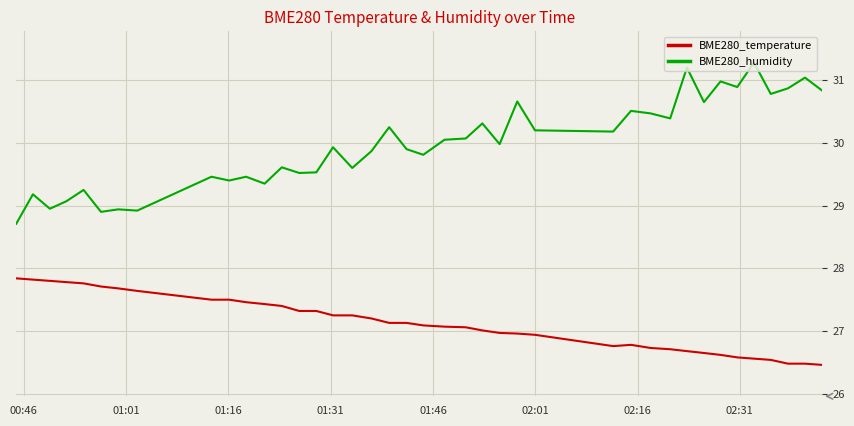

What is the difference between the maximum and minimum values in the BME280_humidity series?

2.6